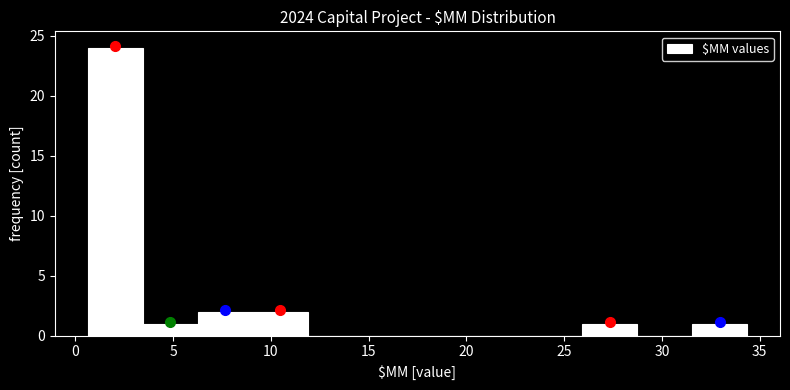

Reading left to right, transcribe this chart: for each bar, give the range it covers on the x-axis and its height. Neither the bar edges nor the heights are printed on the chart, so give them approximately, as read against the axes.

0.5 to 3.5: 24
3.5 to 6.5: 1
6.5 to 9.0: 2
9.0 to 12.0: 2
12.0 to 14.5: 0
14.5 to 17.5: 0
17.5 to 20.5: 0
20.5 to 23.0: 0
23.0 to 26.0: 0
26.0 to 28.5: 1
28.5 to 31.5: 0
31.5 to 34.5: 1